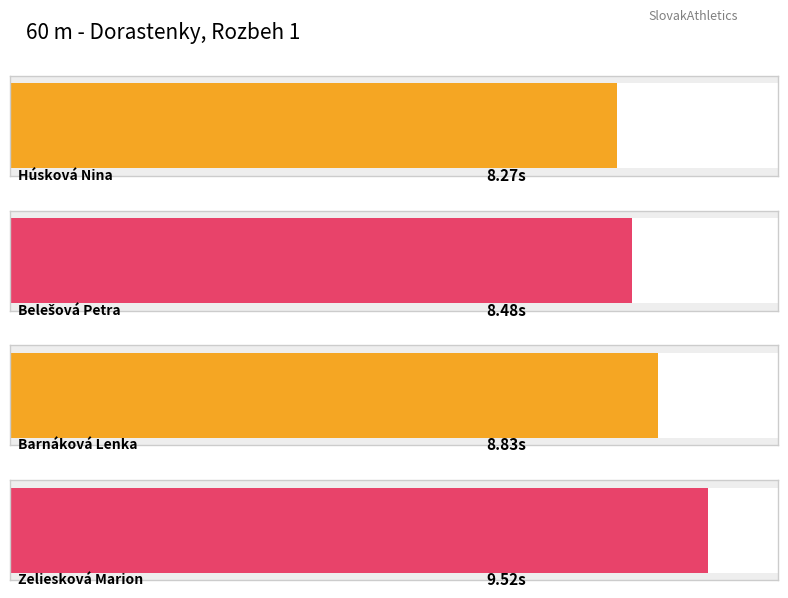

Rank the categories by value from lowest to highest.

Húsková Nina, Belešová Petra, Barnáková Lenka, Zeliesková Marion